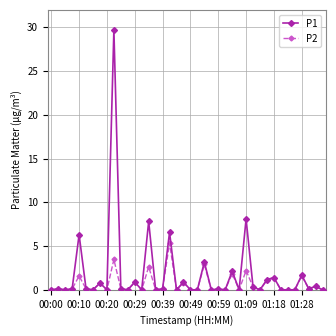

Rank the series by their maximum value, from lowest to highest.

P2, P1